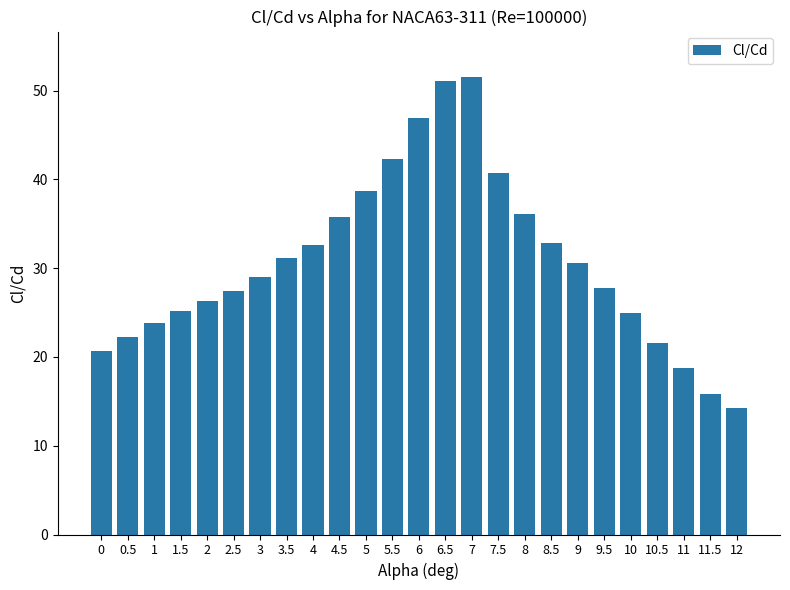

What is the difference between the maximum and minimum values?

37.3